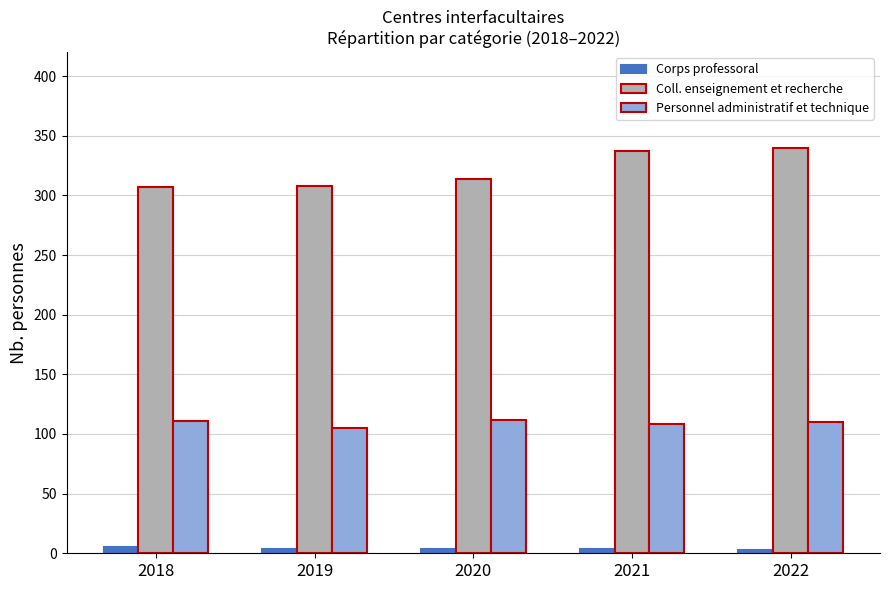

Rank the series at 2018 from lowest to highest value.

Corps professoral, Personnel administratif et technique, Coll. enseignement et recherche